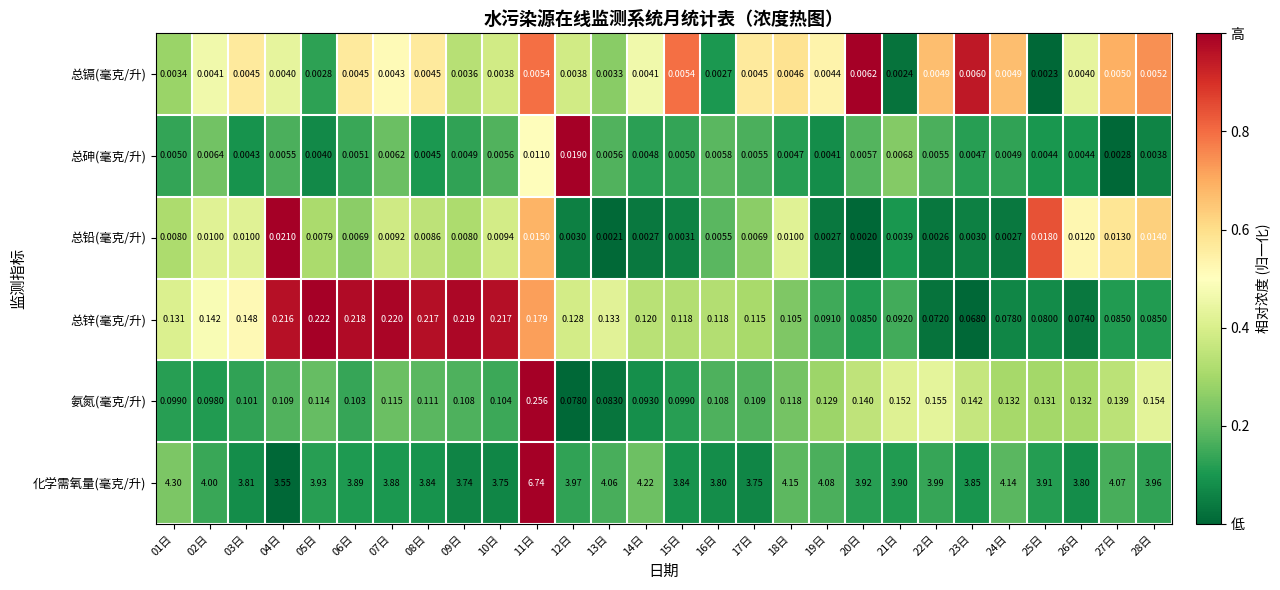

How many series are shown in this chart?

6